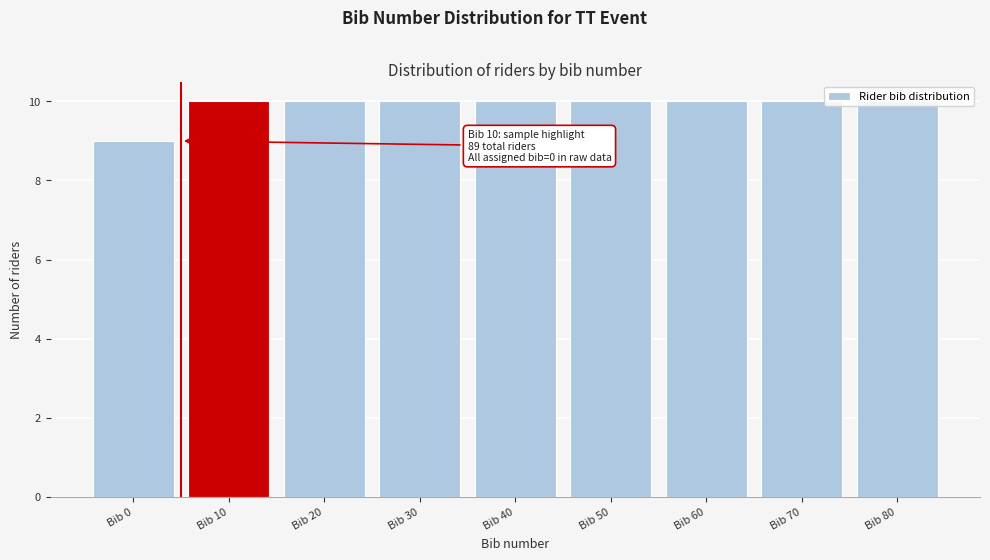

What is the average value?

10